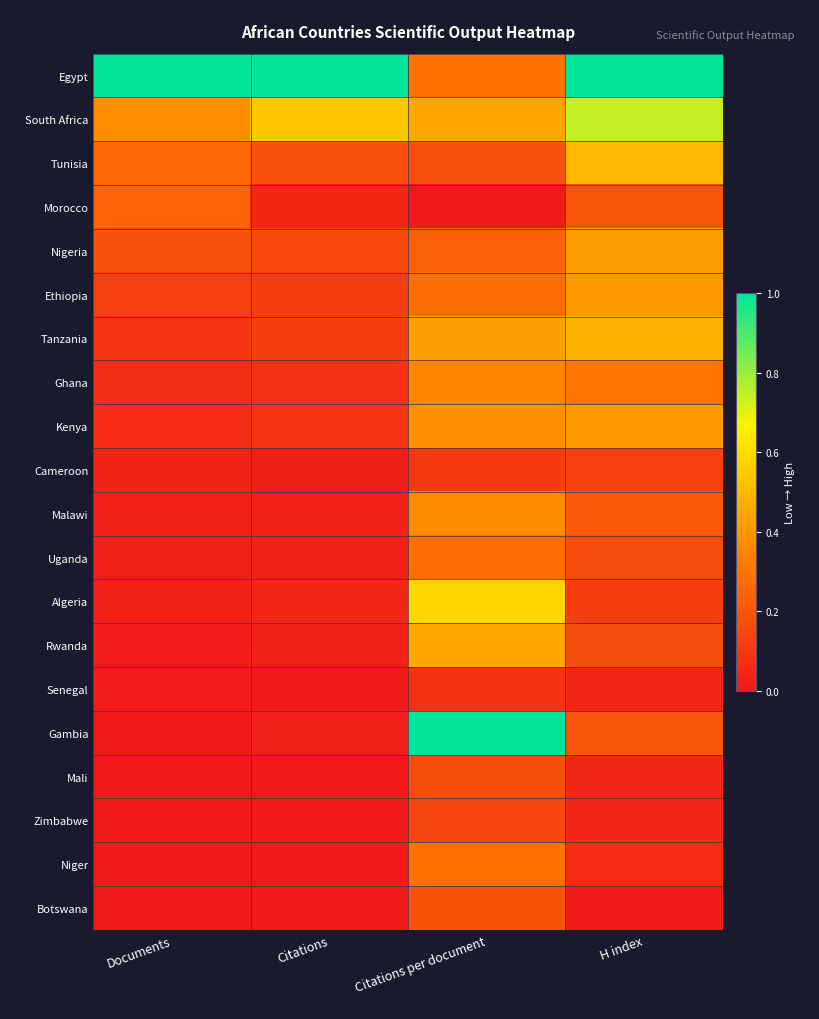

What is the spread (max minus min) of values at H index?

1.0